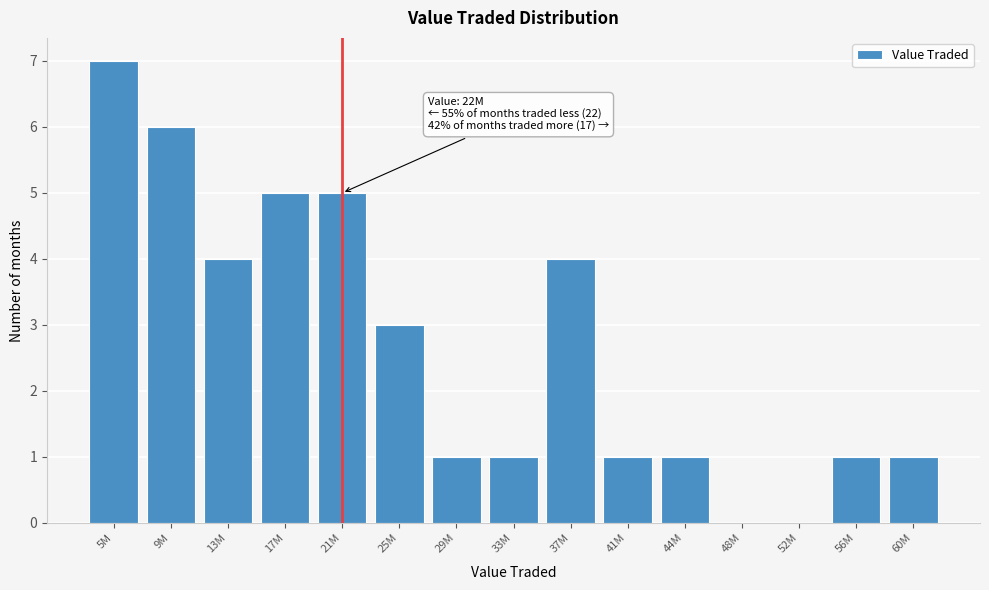

Reading left to right, what are all the values shown in this chart?

5M=7	9M=6	13M=4	17M=5	21M=5	25M=3	29M=1	33M=1	37M=4	41M=1	44M=1	48M=0	52M=0	56M=1	60M=1